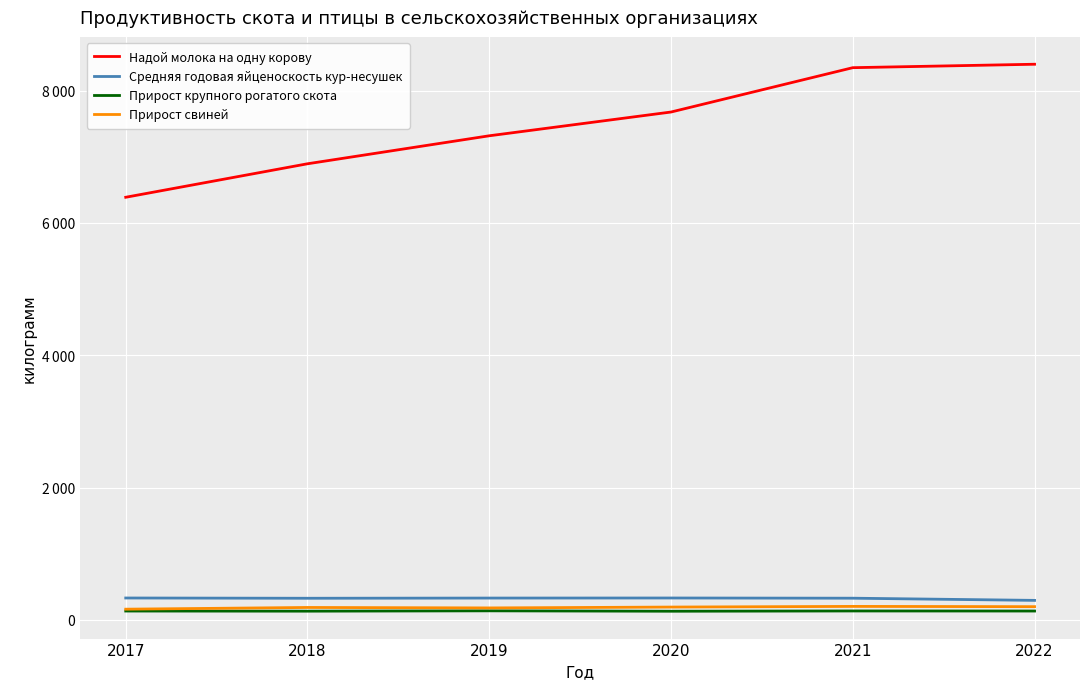

What are all the series names shown in the legend?

Надой молока на одну корову, Средняя годовая яйценоскость кур-несушек, Прирост крупного рогатого скота, Прирост свиней